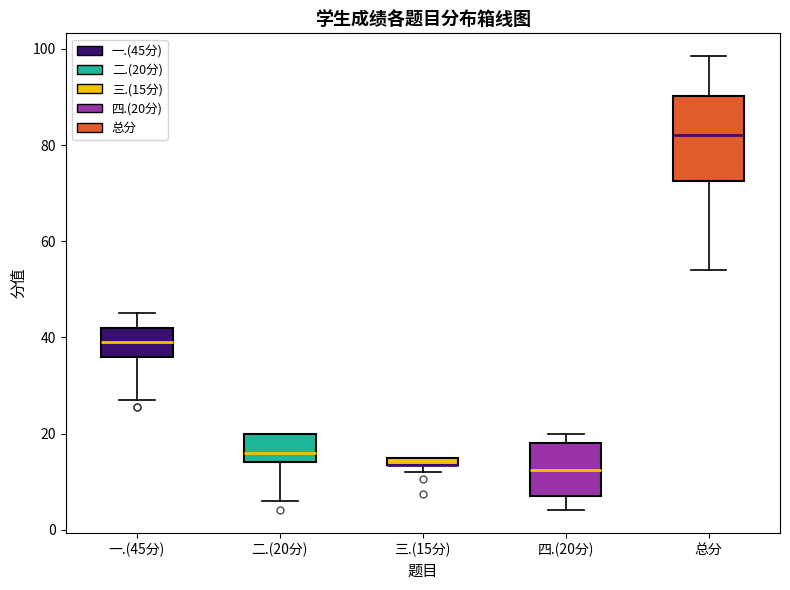

Where is the lower edge of the box for 四.(20分) on the y-axis? The values are not printed on the chart, so give them approximately, as read against the axis.

8